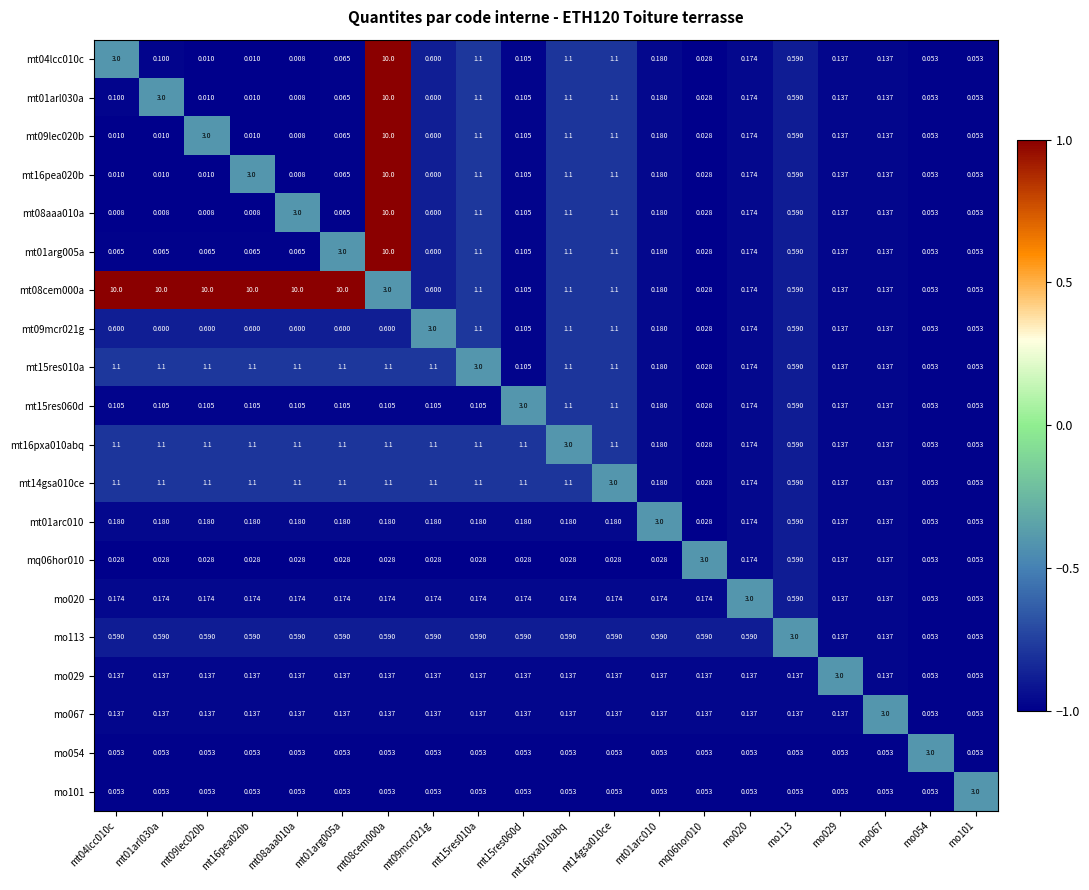

What is the spread (max minus min) of values at mo067?

2.9